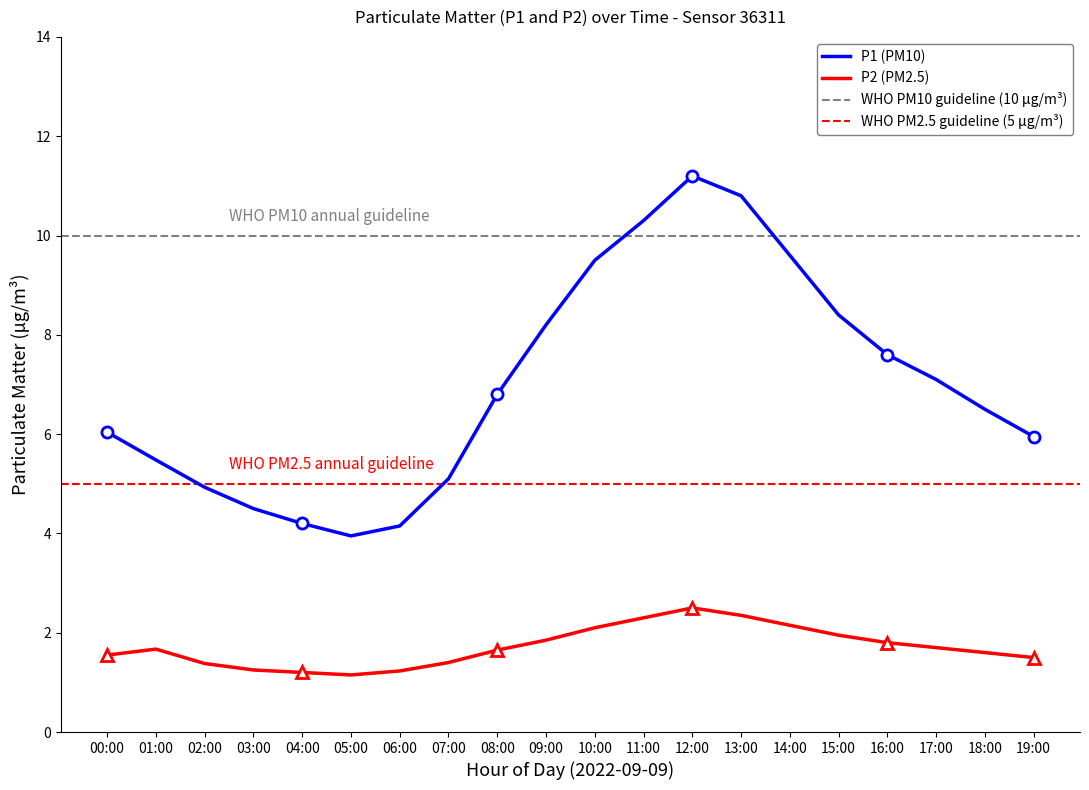

The value of P1 at 10:00 is 9.5. True or false?

True